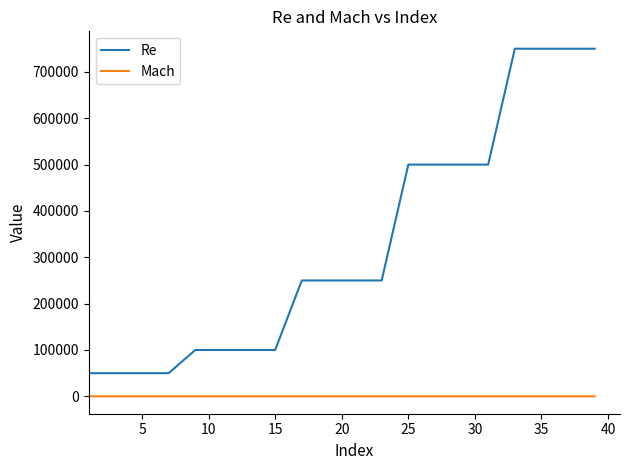

Which series has the largest total across all categories?

Re